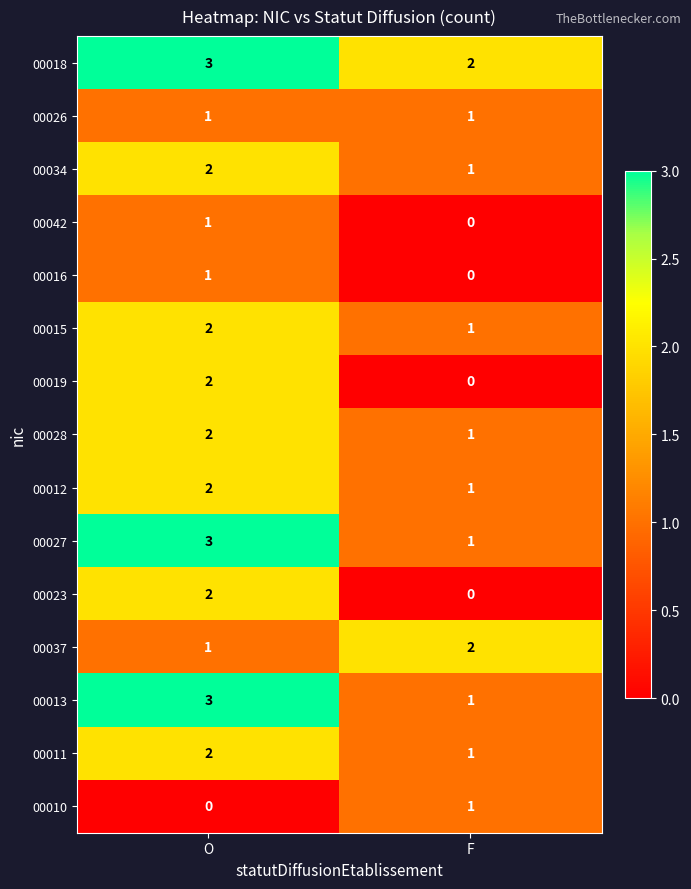

What is the sum of all 00034 values?

3